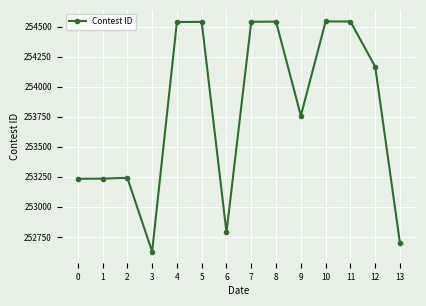

How many values are below 254166?

7